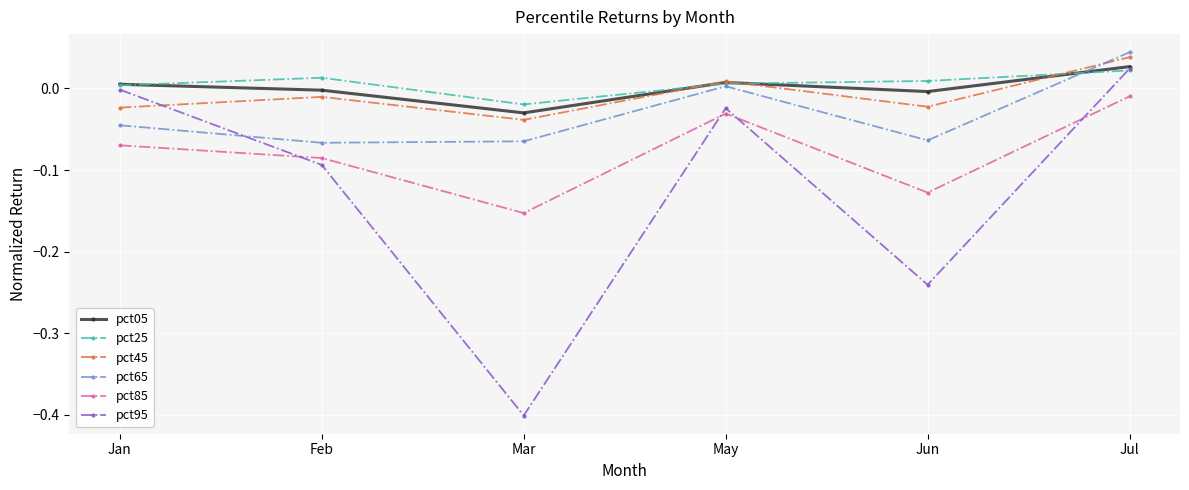

True or false: pct85 and pct65 cross at least once.

False